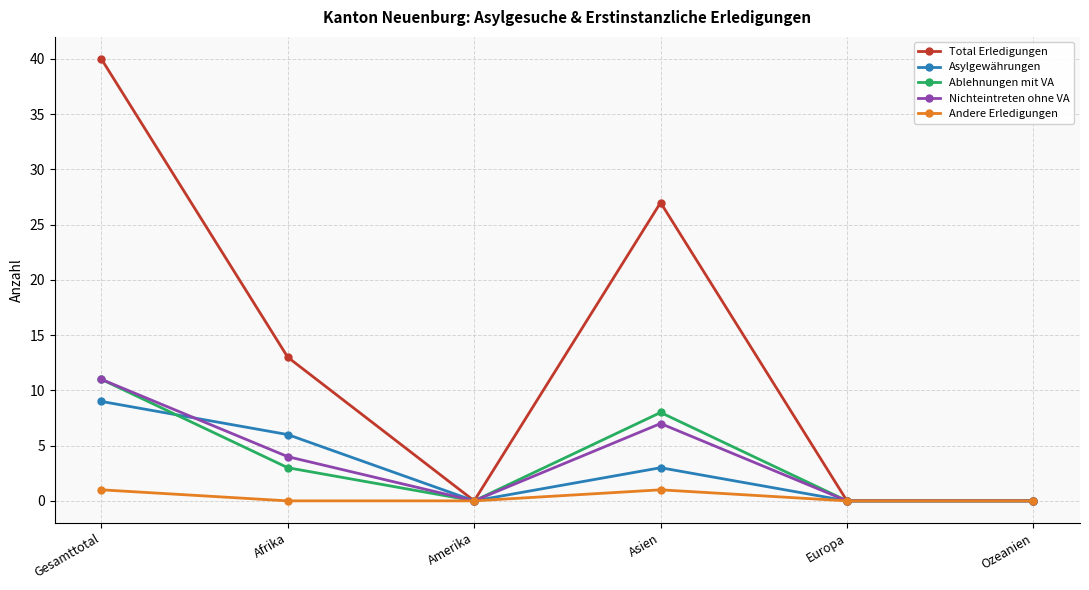

At which label does Ablehnungen mit VA reach its peak?

Gesamttotal